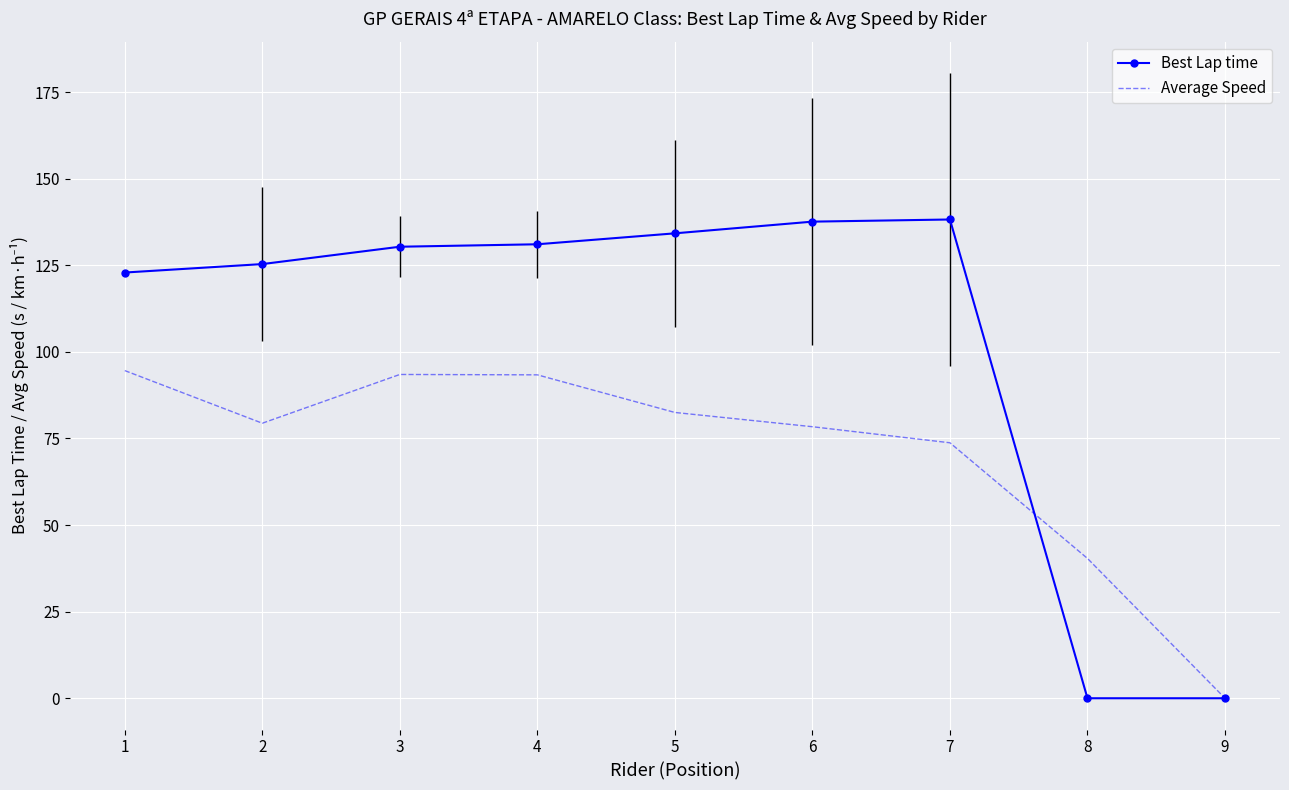

What is the average value of the Best Lap time series?

102.2